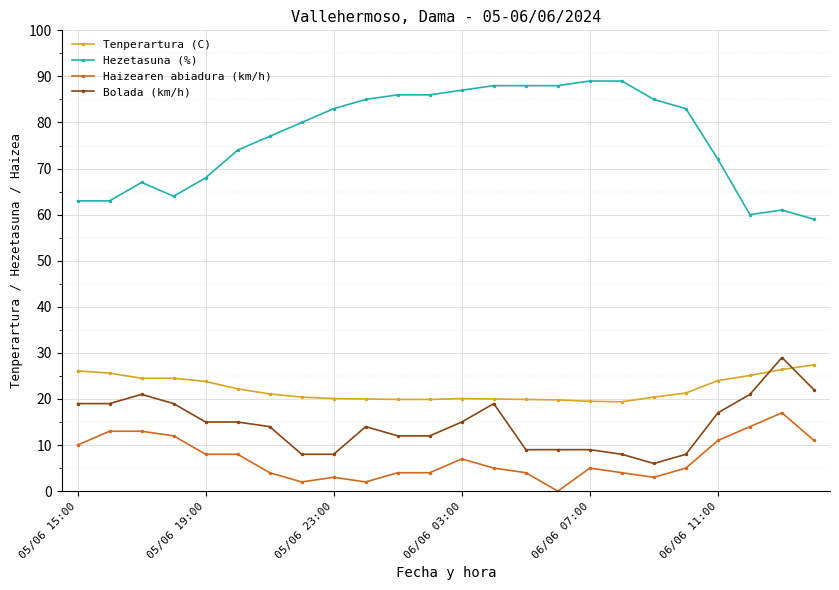

What is the minimum value for Hezetasuna (%)?

59.0